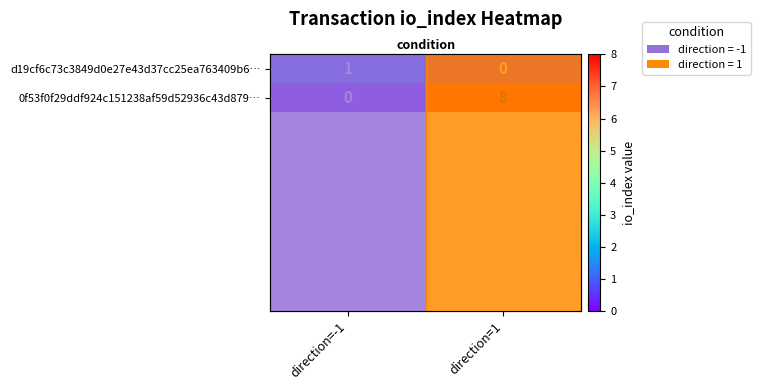

How many positive values does the d19cf6c73c3849d0e27e43d37cc25ea763409b6… series have?

1